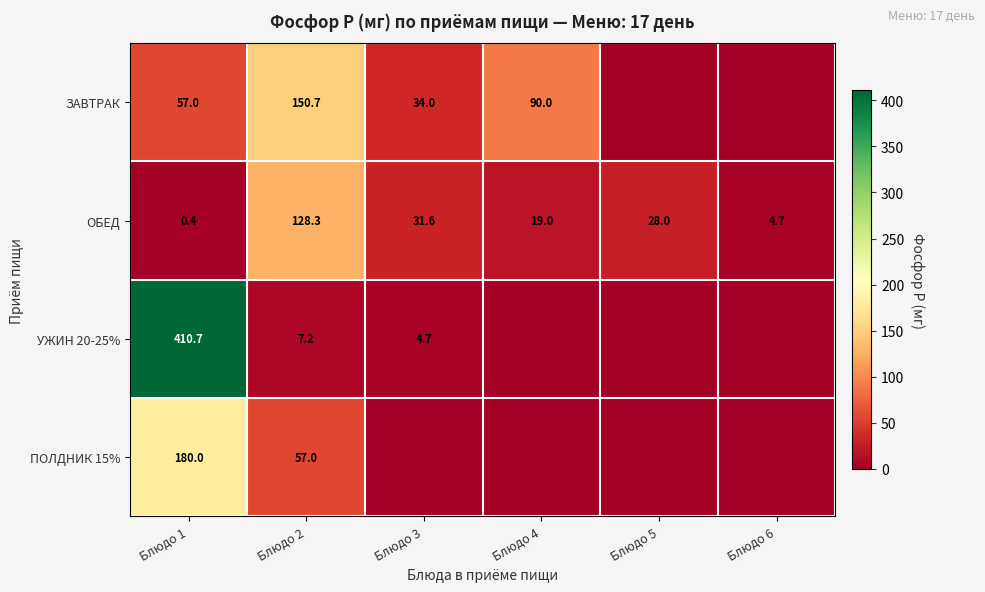

What is the spread (max minus min) of values at Блюдо 2?

143.5